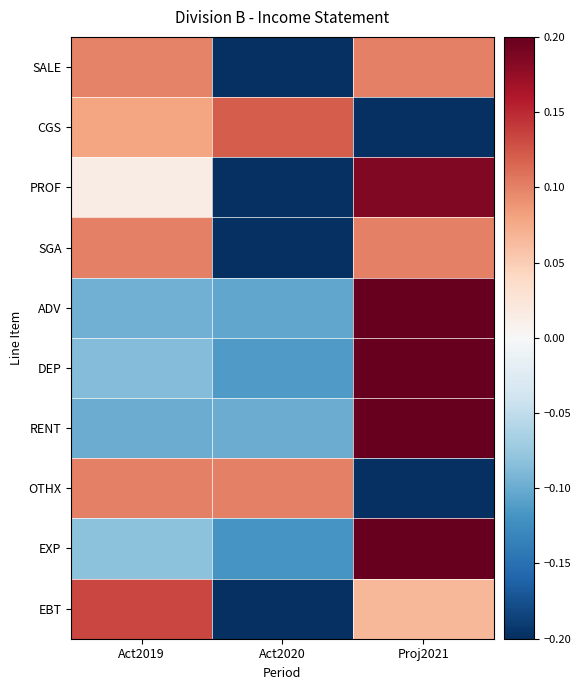

List the series in order of their peak value, highest first.

ADV, DEP, RENT, EXP, PROF, EBT, CGS, SALE, SGA, OTHX